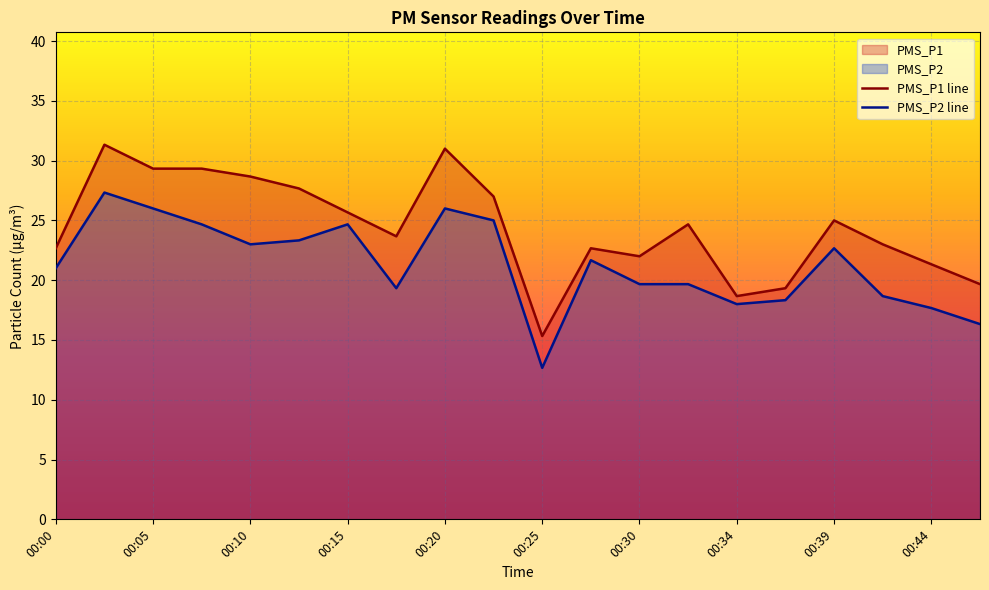

Does the chart display data point markers on the line(s)?

No